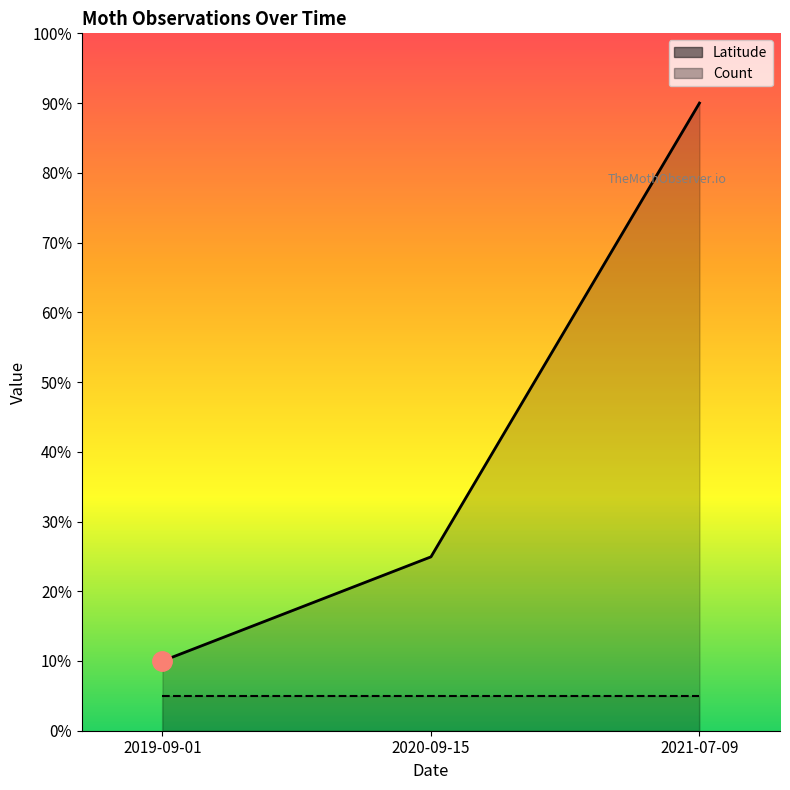

Rank the series by their maximum value, from lowest to highest.

Count, Latitude